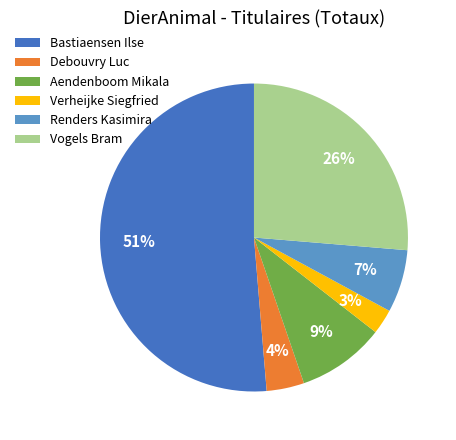

Which slice is the largest?

Bastiaensen Ilse